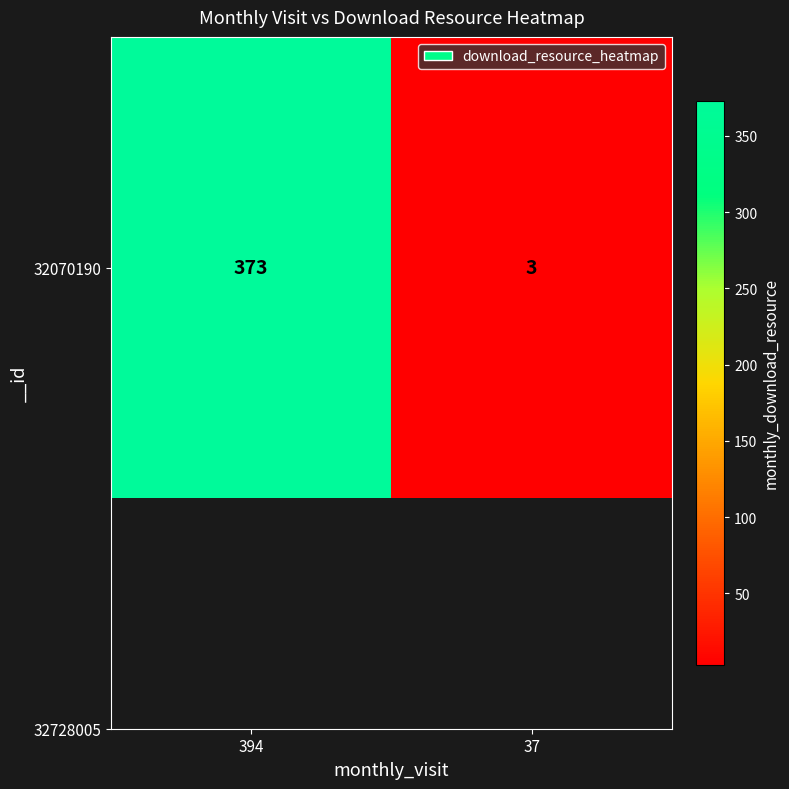

Rank the categories by value from lowest to highest.

37, 394